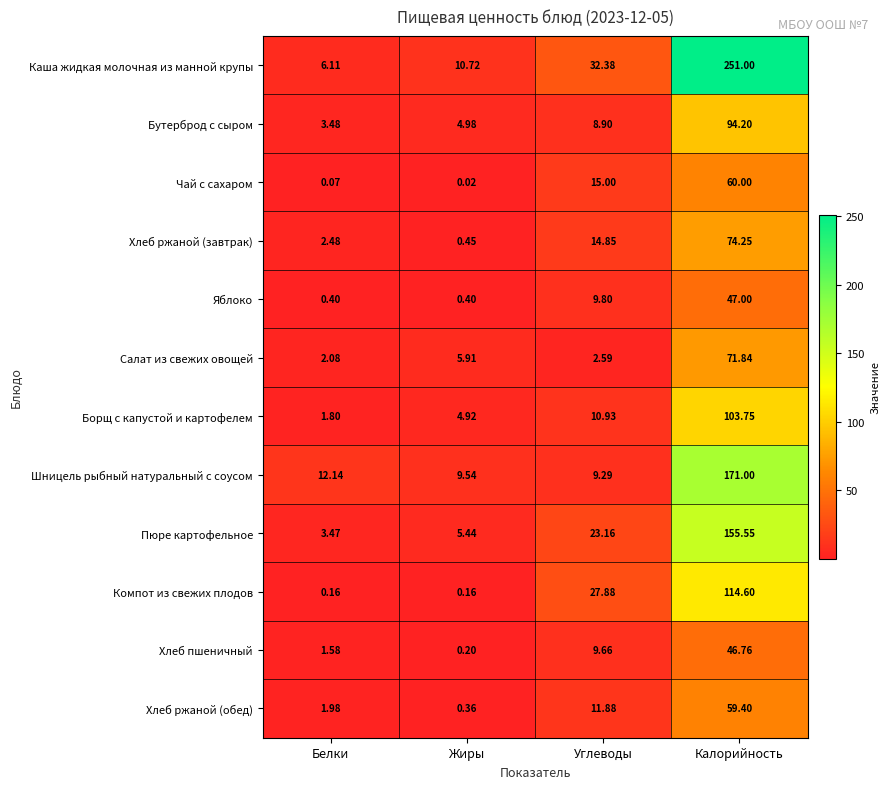

Which label corresponds to the smallest value in the chart?

Жиры